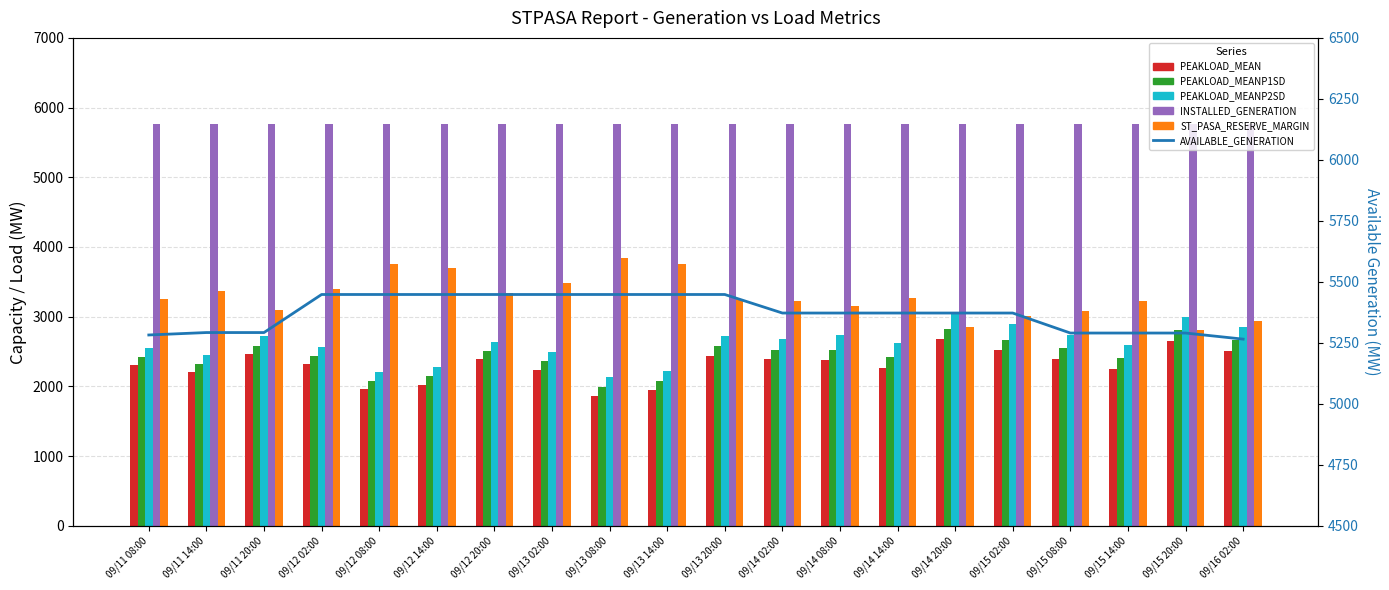

Which series has the widest spread of values?

ST_PASA_RESERVE_MARGIN